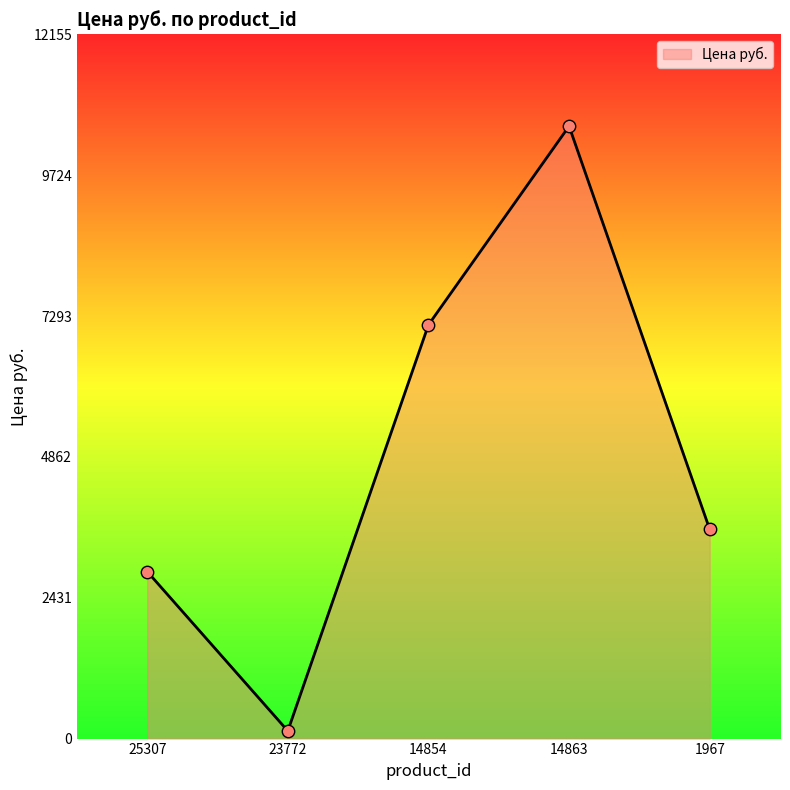

What is the ratio of the value at 14854 to the value at 14863?

0.7